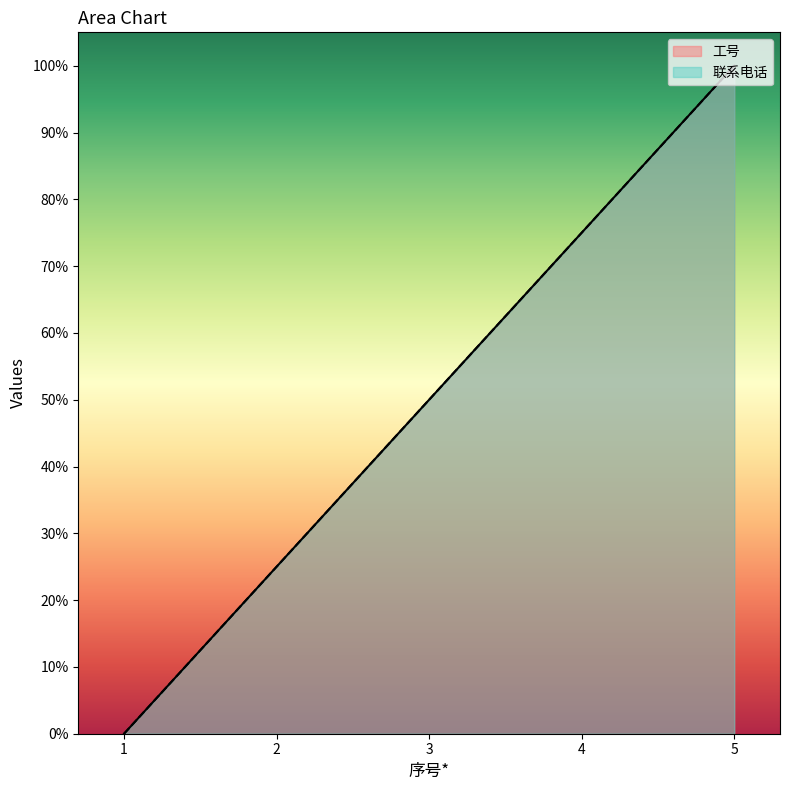

Which series has the largest total across all categories?

工号